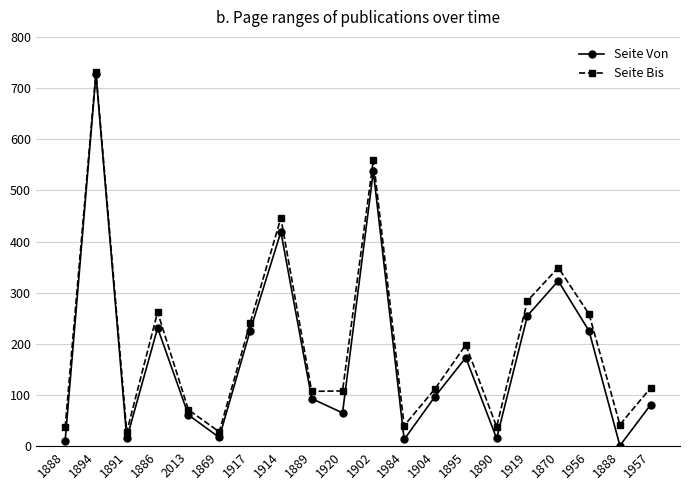

True or false: Seite Bis and Seite Von intersect in this chart.

False